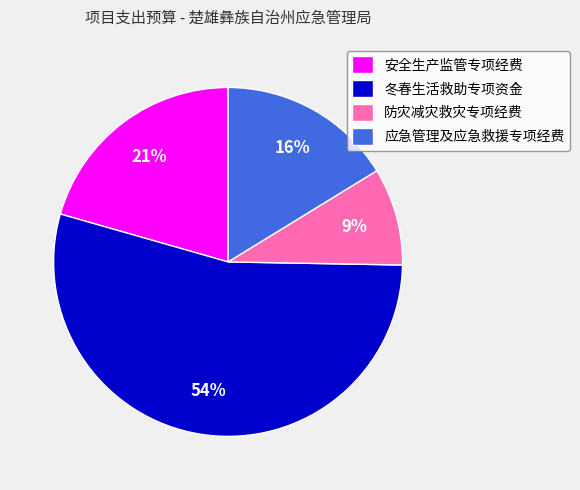

Between 安全生产监管专项经费 and 防灾减灾救灾专项经费, which is larger?

安全生产监管专项经费